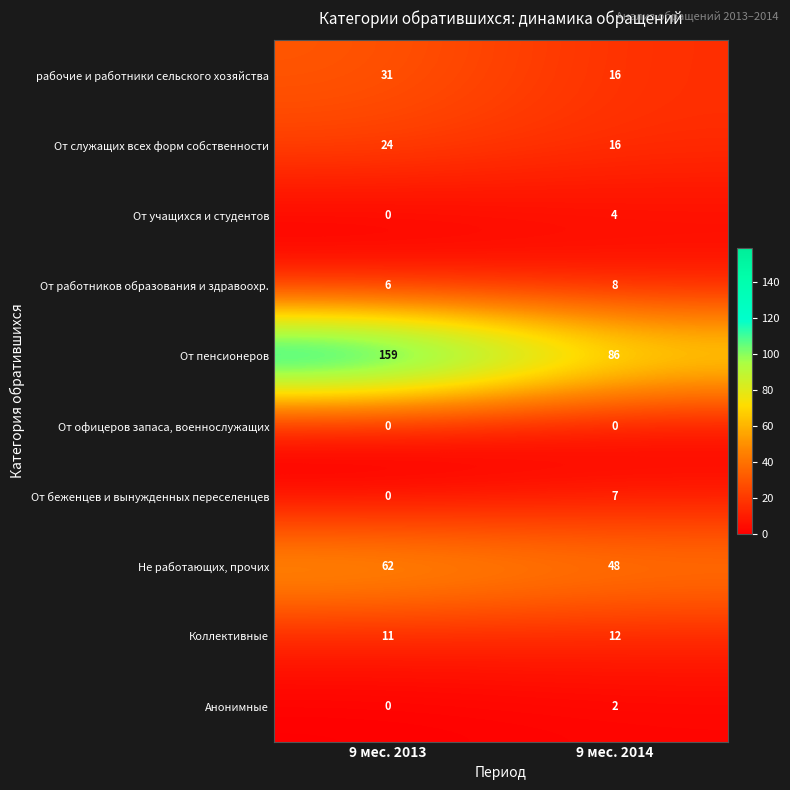

List the series in order of their peak value, highest first.

От пенсионеров, Не работающих, прочих, рабочие и работники сельского хозяйства, От служащих всех форм собственности, Коллективные, От работников образования и здравоохр., От беженцев и вынужденных переселенцев, От учащихся и студентов, Анонимные, От офицеров запаса, военнослужащих